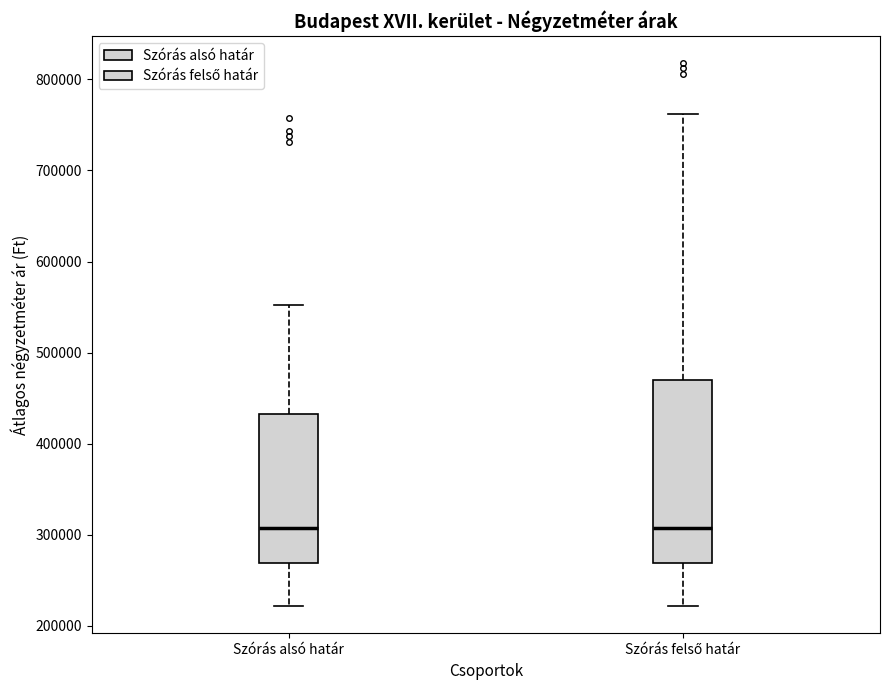

Reading left to right, read every box against the y-axis: the position of its median line, the range the box covers, and the ends of its whiskers. The values are not printed on the chart, so give them approximately, as read against the axis.

Szórás alsó határ: median 310000, box 270000 to 430000, whiskers 220000 to 550000
Szórás felső határ: median 310000, box 270000 to 470000, whiskers 220000 to 760000